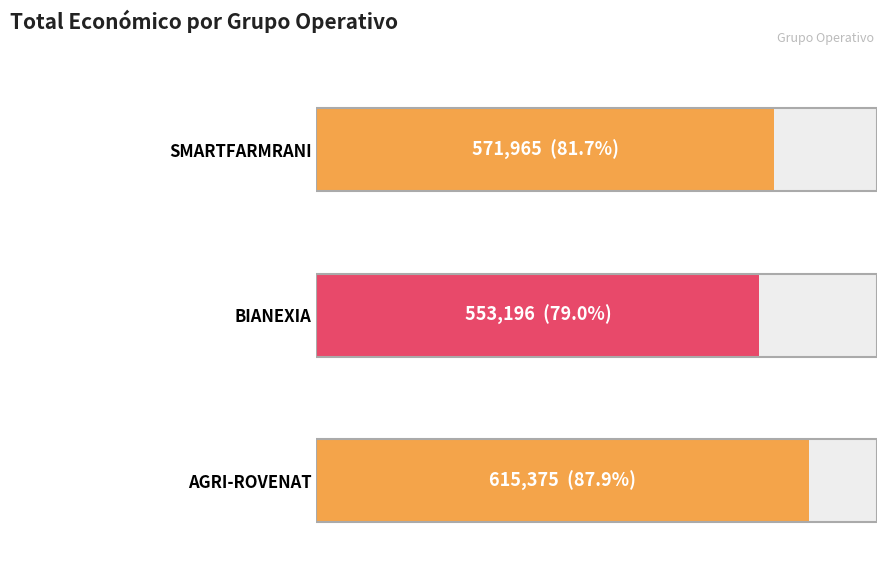

List the labels in order of value, largest first.

AGRI-ROVENAT, SMARTFARMRANI, BIANEXIA